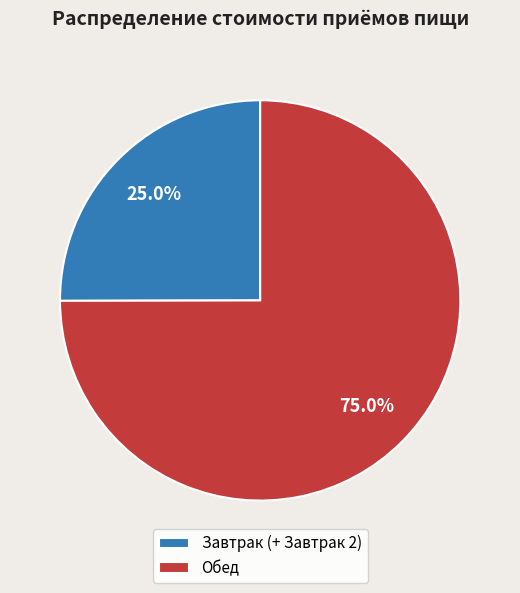

True or false: Обед accounts for 89% of the total.

False